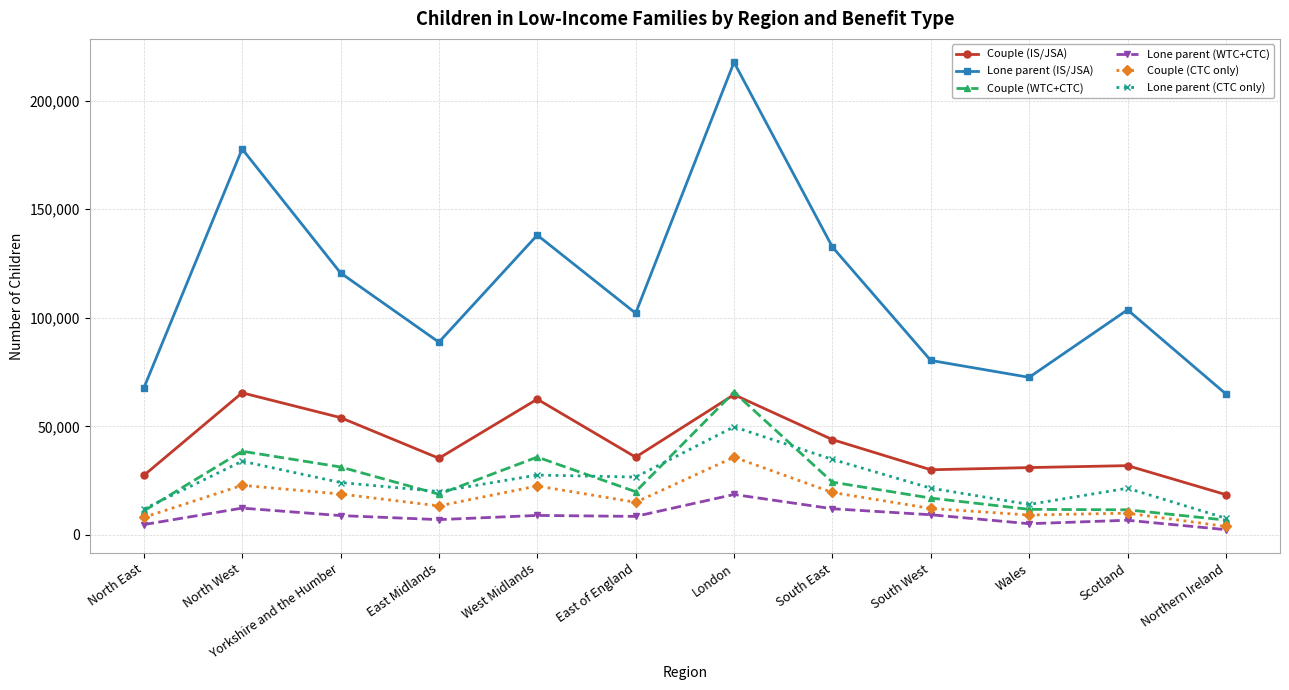

Where does the Lone parent (IS/JSA) series first go above 103655?

North West